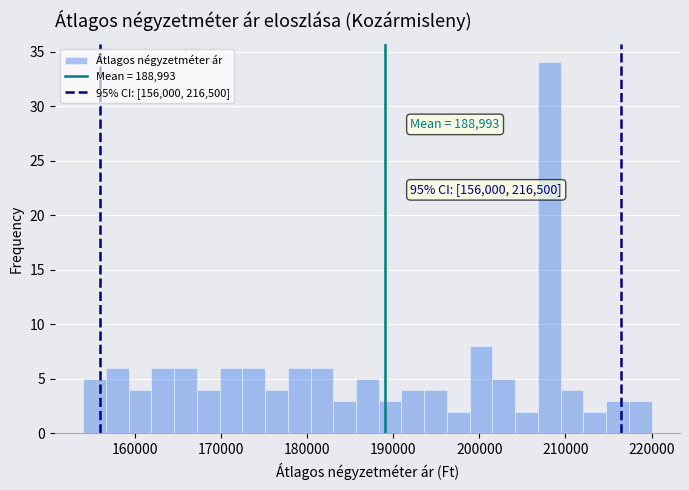

Around what value on the x-axis is the tallest bar? Give the approximate position of its centre, as read against the axis.

208000